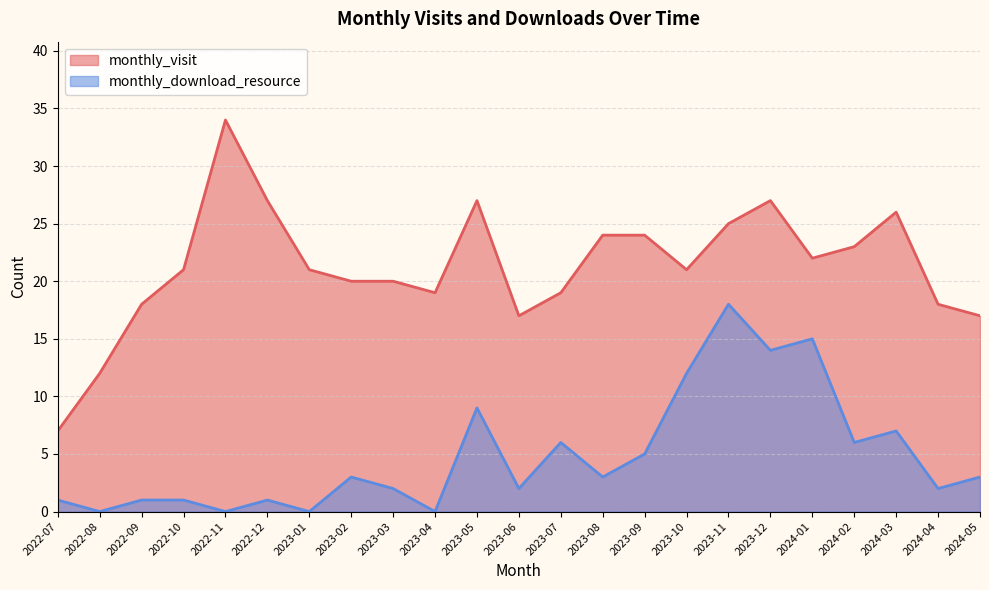

At how many categories does at least one series exceed 1?

23